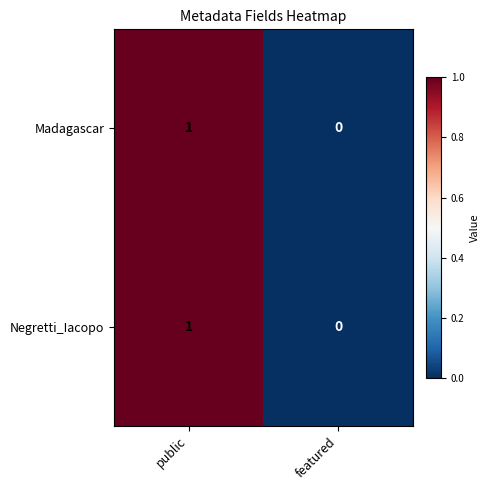

Which category has the lowest value across all series?

featured